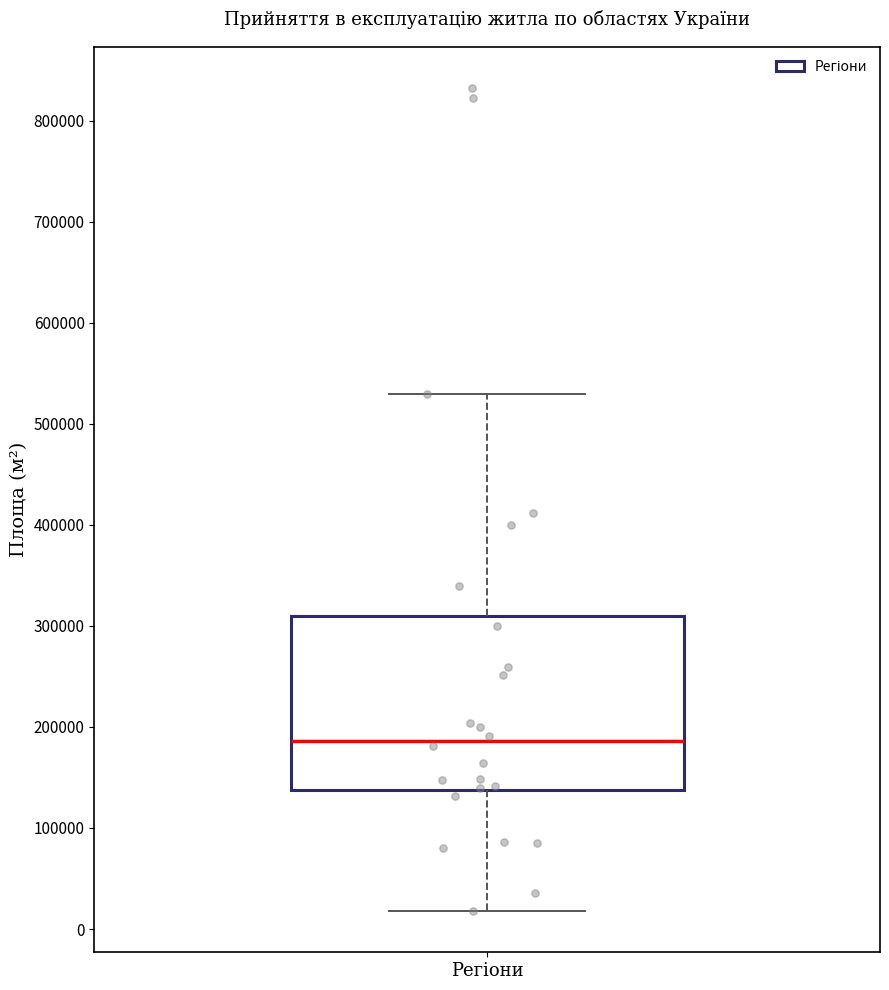

Transcribe this box plot: give where the median line is, the range the box spans, and where the two whiskers end, as read against the y-axis. The values are not printed on the chart, so give them approximately, as read against the axis.

median 190000, box 140000 to 310000, whiskers 20000 to 530000